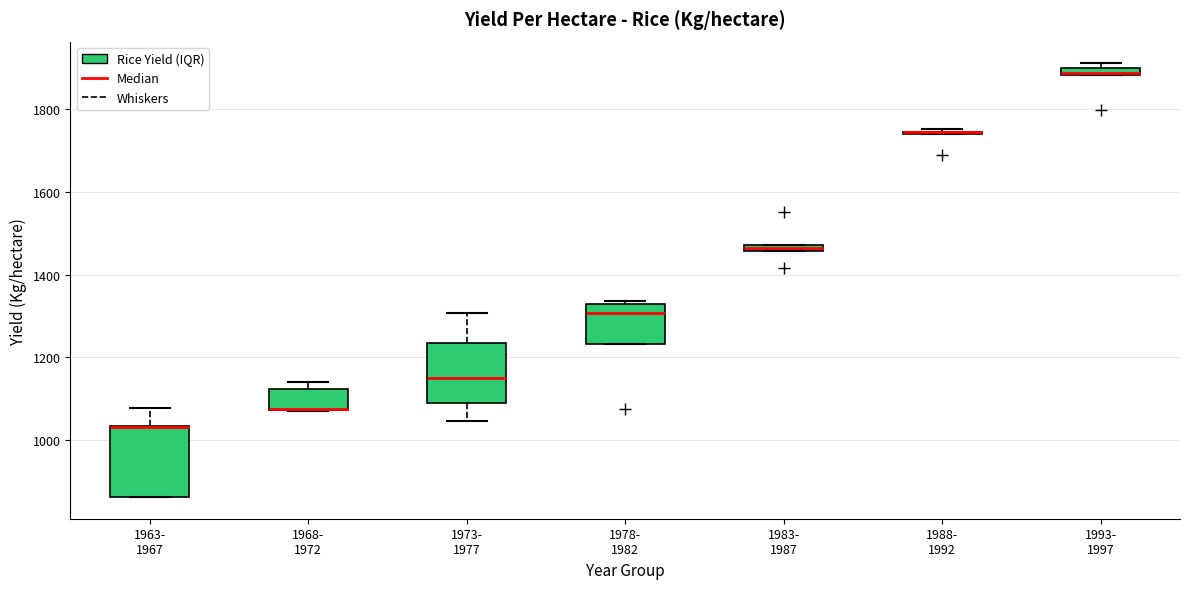

Where is the lower edge of the box for 1983- 1987 on the y-axis? The values are not printed on the chart, so give them approximately, as read against the axis.

1460